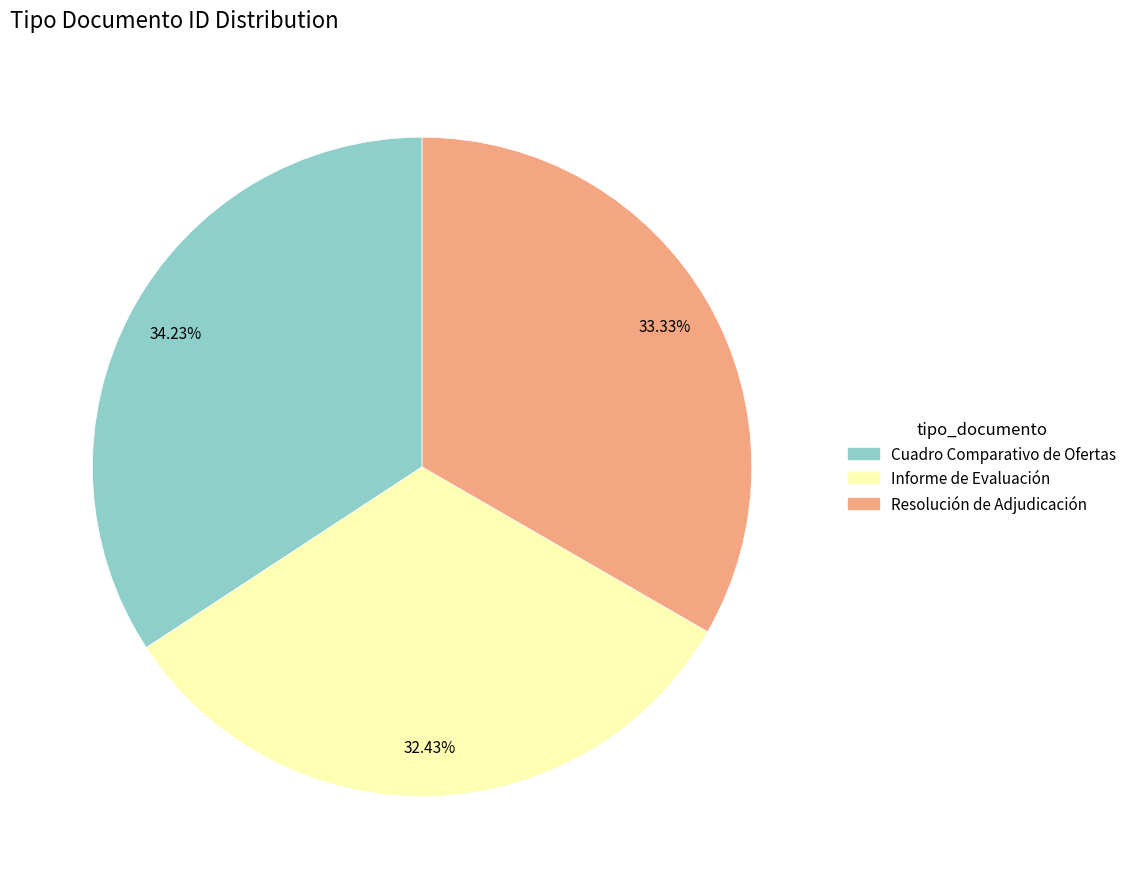

Which slice is the smallest?

Informe de Evaluación